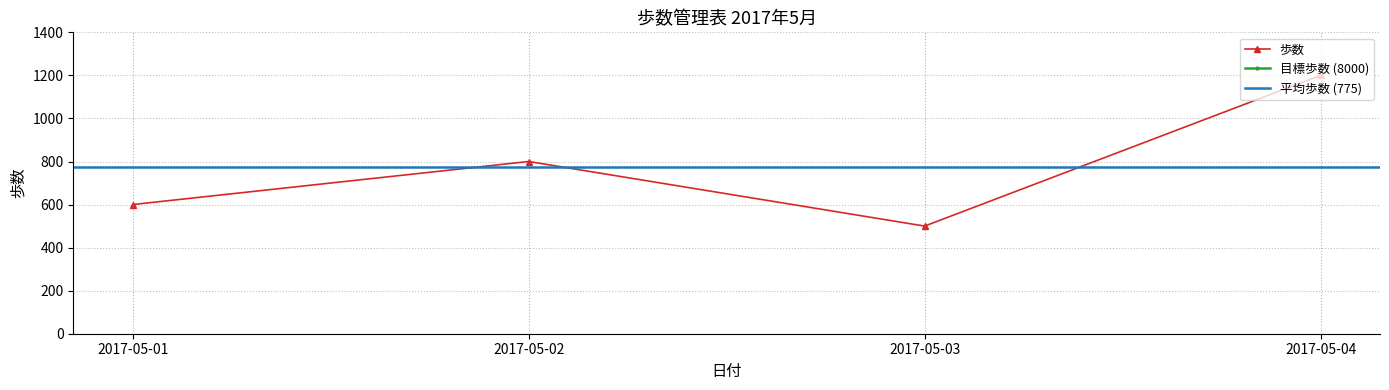

What is the difference between the maximum and minimum values?

700